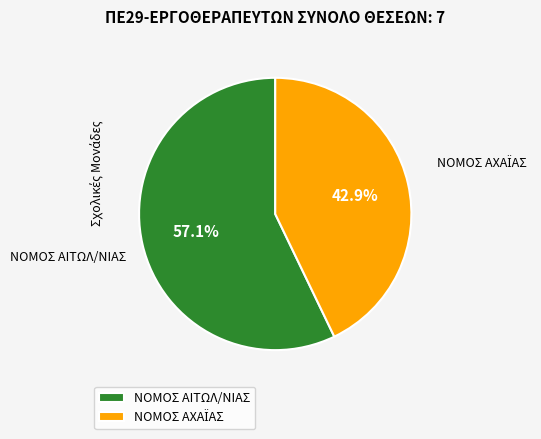

Is there any slice that represents more than half of the pie?

Yes